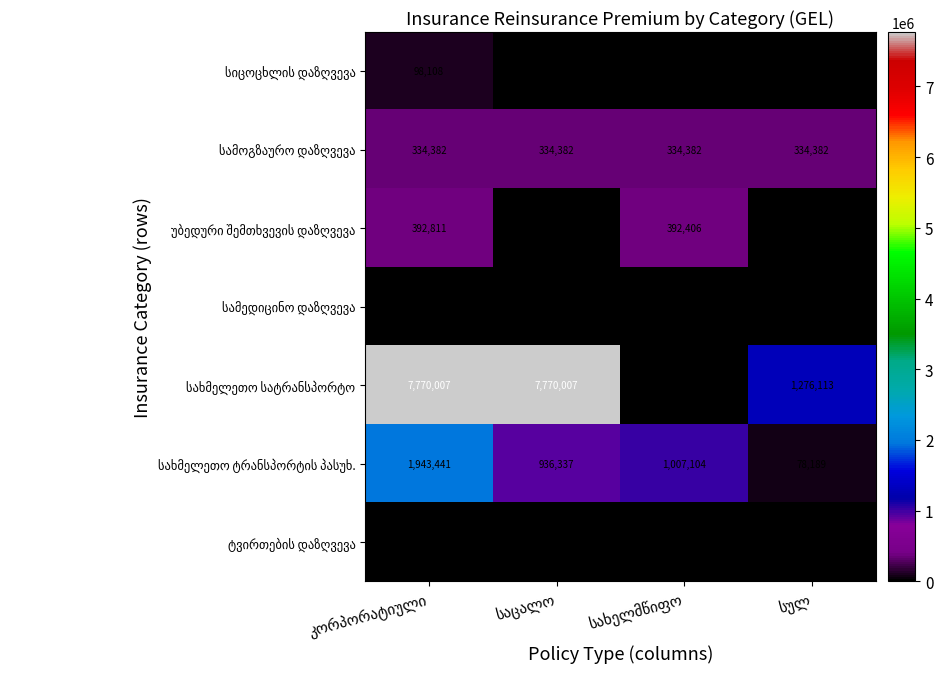

The უბედური შემთხვევის დაზღვევა series shows 392811.2 at კორპორატიული. True or false?

True